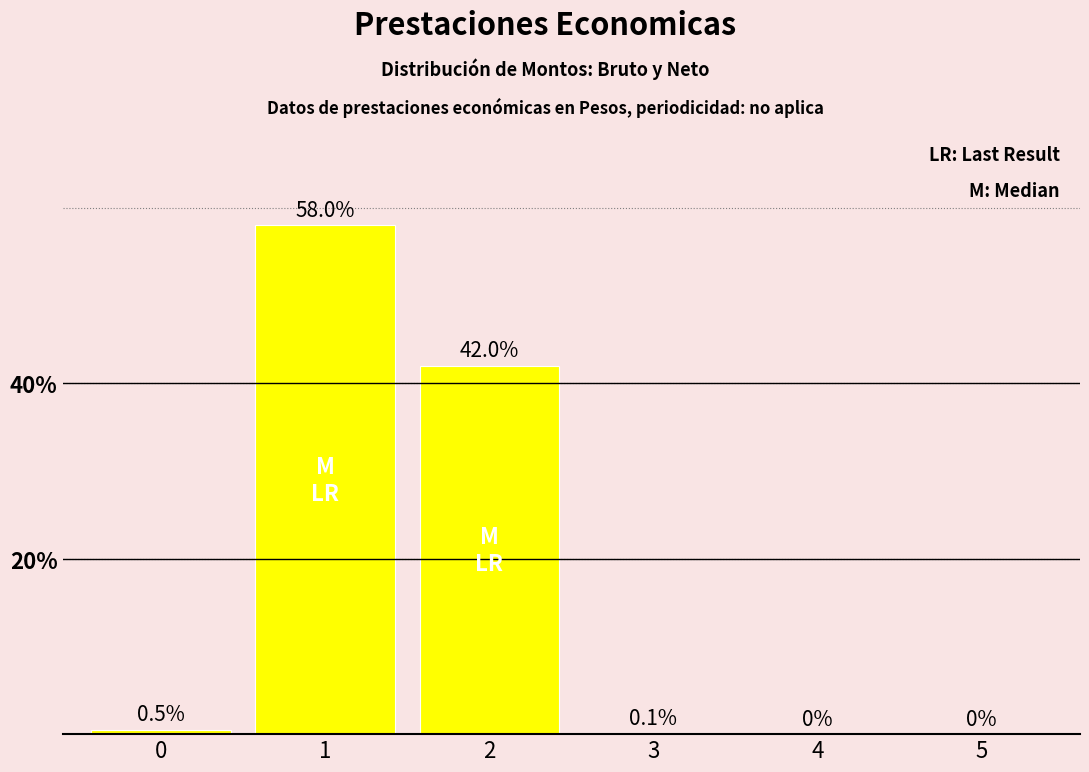

What is the sum of all values?

100.6